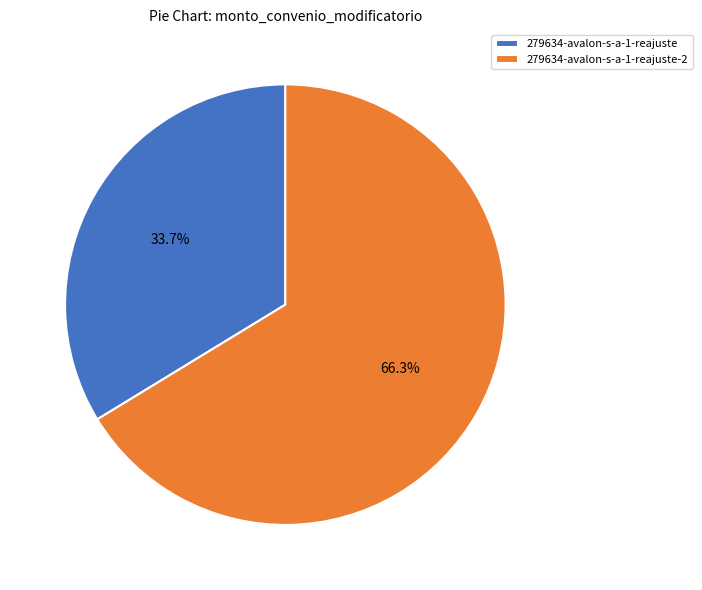

Do 279634-avalon-s-a-1-reajuste and 279634-avalon-s-a-1-reajuste-2 together represent more than half of the pie?

Yes